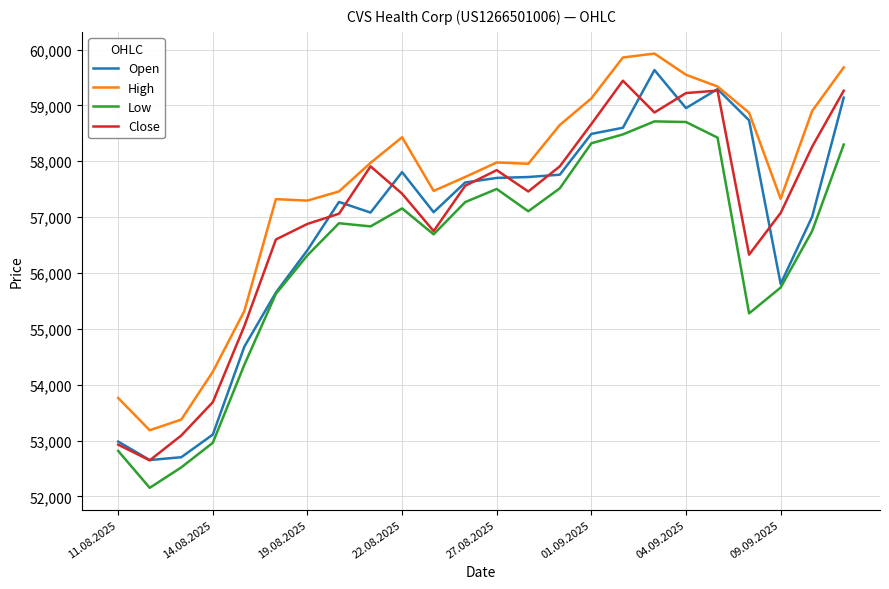

Which series has the largest total across all categories?

High